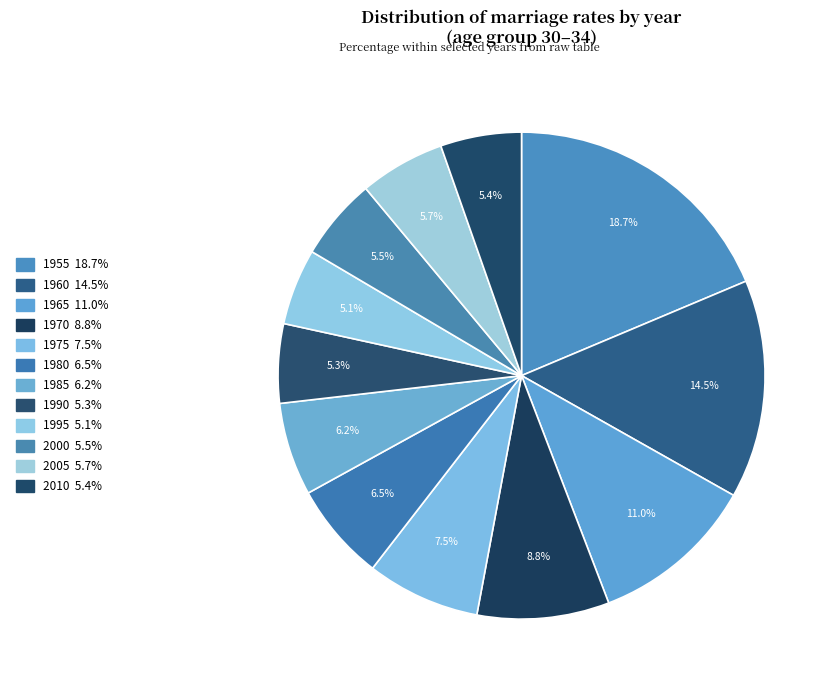

What percentage is the 2000 slice, to the nearest percent?

5%